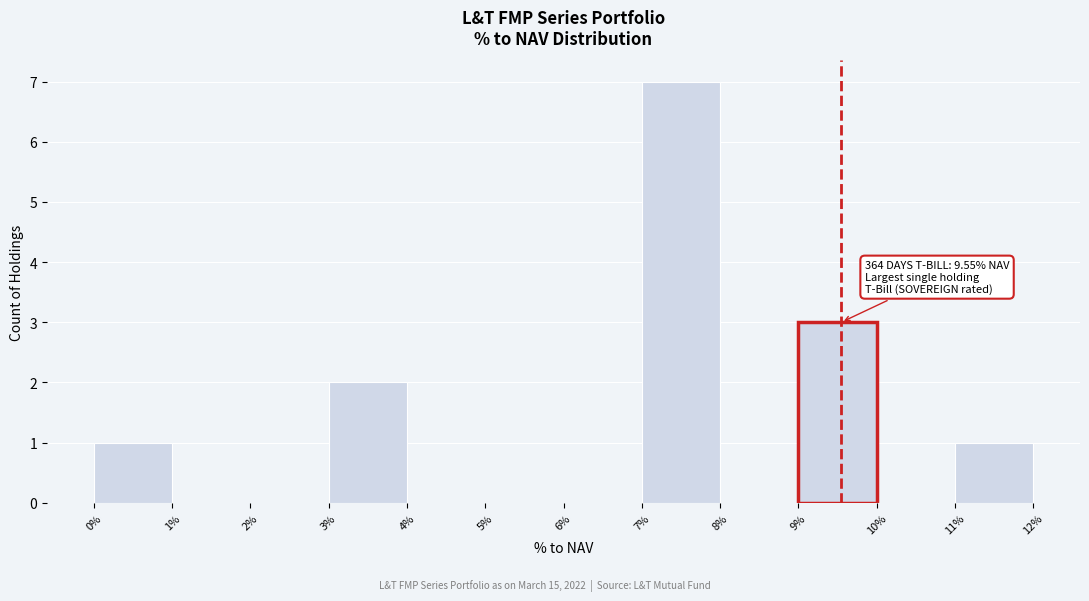

Over which range of the x-axis is the bar tallest?

7% to 8%